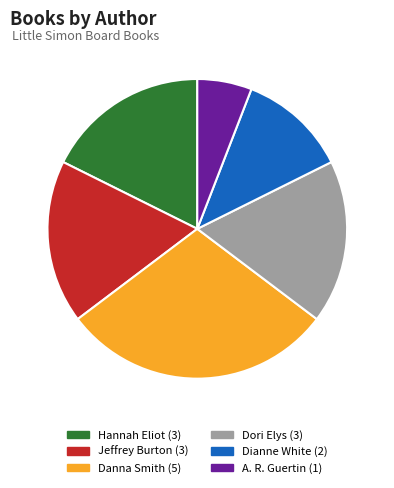

Does any single category account for the majority?

No